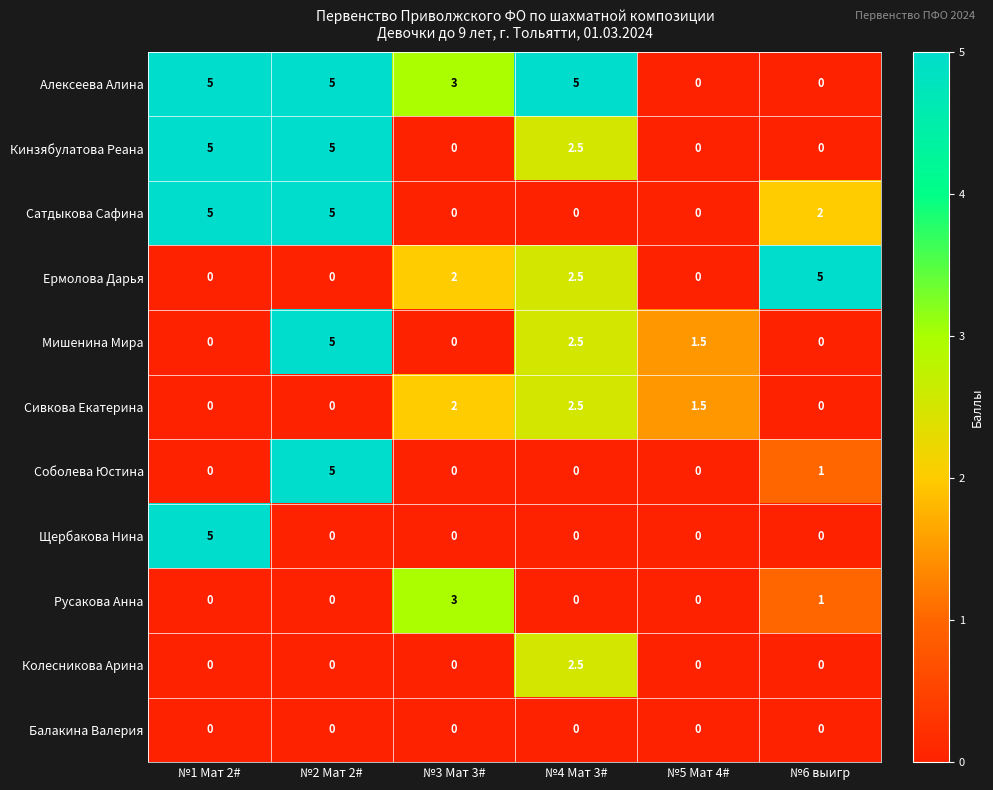

Is it true that Сивкова Екатерина equals 1.5 at №5 Мат 4#?

True